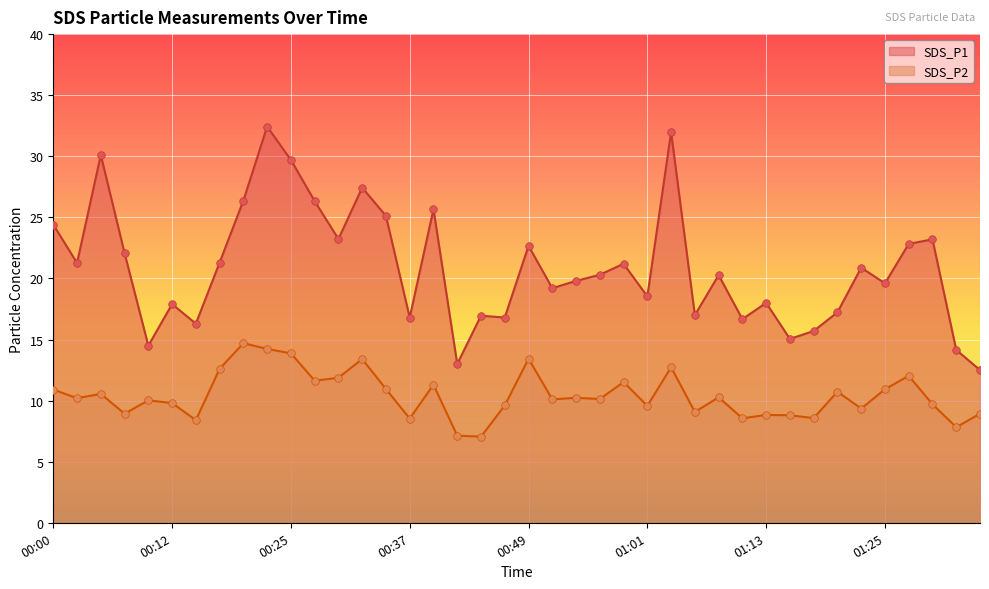

At which category is the sum across all series the highest?

00:22